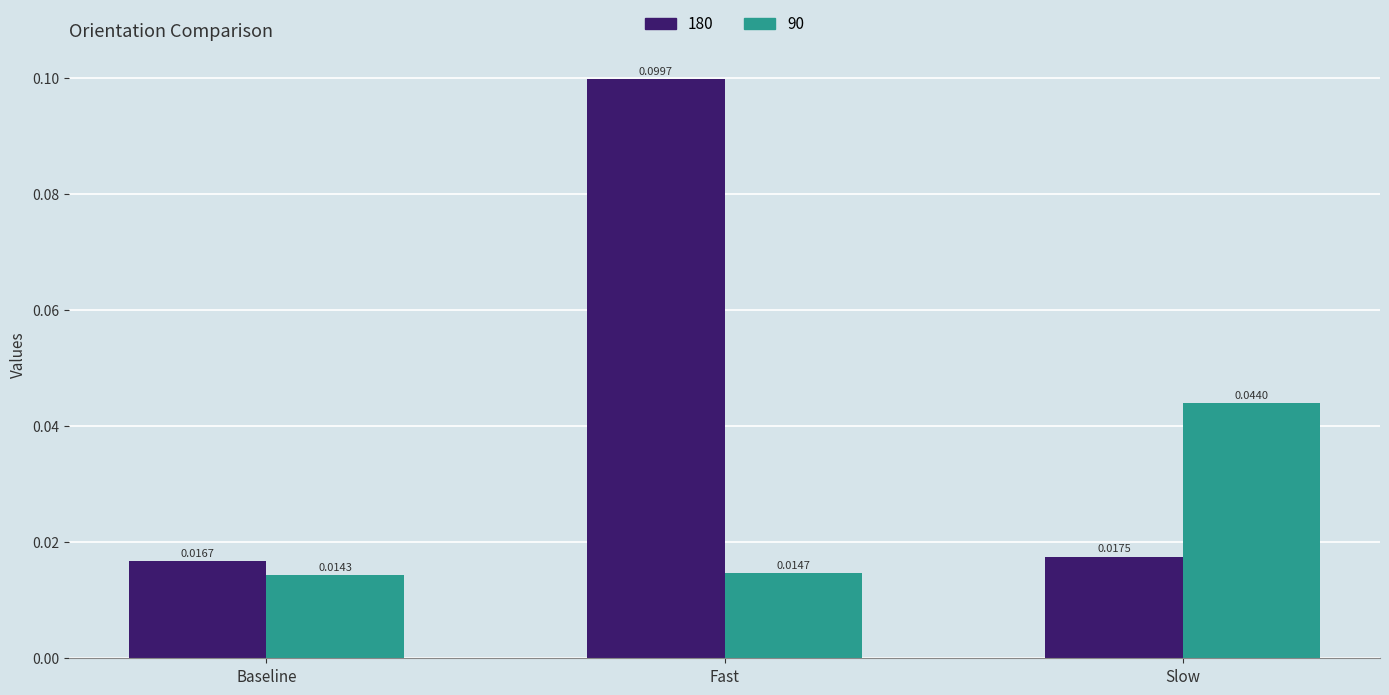

How many 90 values are between 0 and 1?

3